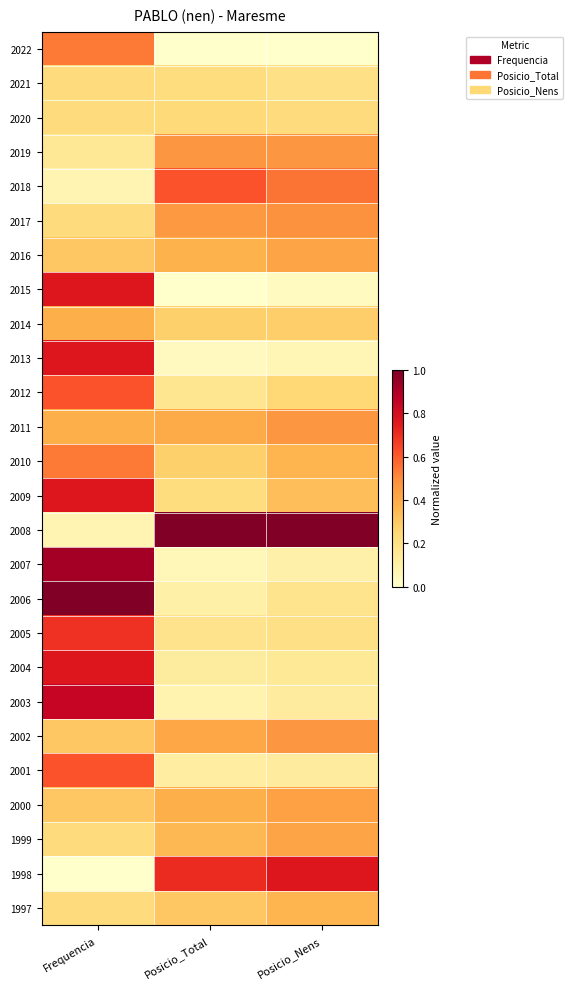

Reading right to left, extract all data points from this chart.

2022: Posicio_Nens=0.0	Posicio_Total=0.0	Frequencia=0.5
2021: Posicio_Nens=0.2	Posicio_Total=0.2	Frequencia=0.2
2020: Posicio_Nens=0.2	Posicio_Total=0.2	Frequencia=0.2
2019: Posicio_Nens=0.5	Posicio_Total=0.5	Frequencia=0.2
2018: Posicio_Nens=0.5	Posicio_Total=0.6	Frequencia=0.1
2017: Posicio_Nens=0.5	Posicio_Total=0.5	Frequencia=0.2
2016: Posicio_Nens=0.4	Posicio_Total=0.4	Frequencia=0.3
2015: Posicio_Nens=0.0	Posicio_Total=0.0	Frequencia=0.8
2014: Posicio_Nens=0.3	Posicio_Total=0.3	Frequencia=0.4
2013: Posicio_Nens=0.1	Posicio_Total=0.0	Frequencia=0.8
2012: Posicio_Nens=0.2	Posicio_Total=0.2	Frequencia=0.6
2011: Posicio_Nens=0.5	Posicio_Total=0.4	Frequencia=0.4
2010: Posicio_Nens=0.4	Posicio_Total=0.3	Frequencia=0.5
2009: Posicio_Nens=0.3	Posicio_Total=0.2	Frequencia=0.8
2008: Posicio_Nens=1.0	Posicio_Total=1.0	Frequencia=0.1
2007: Posicio_Nens=0.1	Posicio_Total=0.1	Frequencia=0.9
2006: Posicio_Nens=0.2	Posicio_Total=0.1	Frequencia=1.0
2005: Posicio_Nens=0.2	Posicio_Total=0.2	Frequencia=0.7
2004: Posicio_Nens=0.1	Posicio_Total=0.1	Frequencia=0.8
2003: Posicio_Nens=0.1	Posicio_Total=0.1	Frequencia=0.8
2002: Posicio_Nens=0.5	Posicio_Total=0.4	Frequencia=0.3
2001: Posicio_Nens=0.1	Posicio_Total=0.1	Frequencia=0.6
2000: Posicio_Nens=0.4	Posicio_Total=0.4	Frequencia=0.3
1999: Posicio_Nens=0.4	Posicio_Total=0.4	Frequencia=0.2
1998: Posicio_Nens=0.8	Posicio_Total=0.7	Frequencia=0.0
1997: Posicio_Nens=0.4	Posicio_Total=0.3	Frequencia=0.2